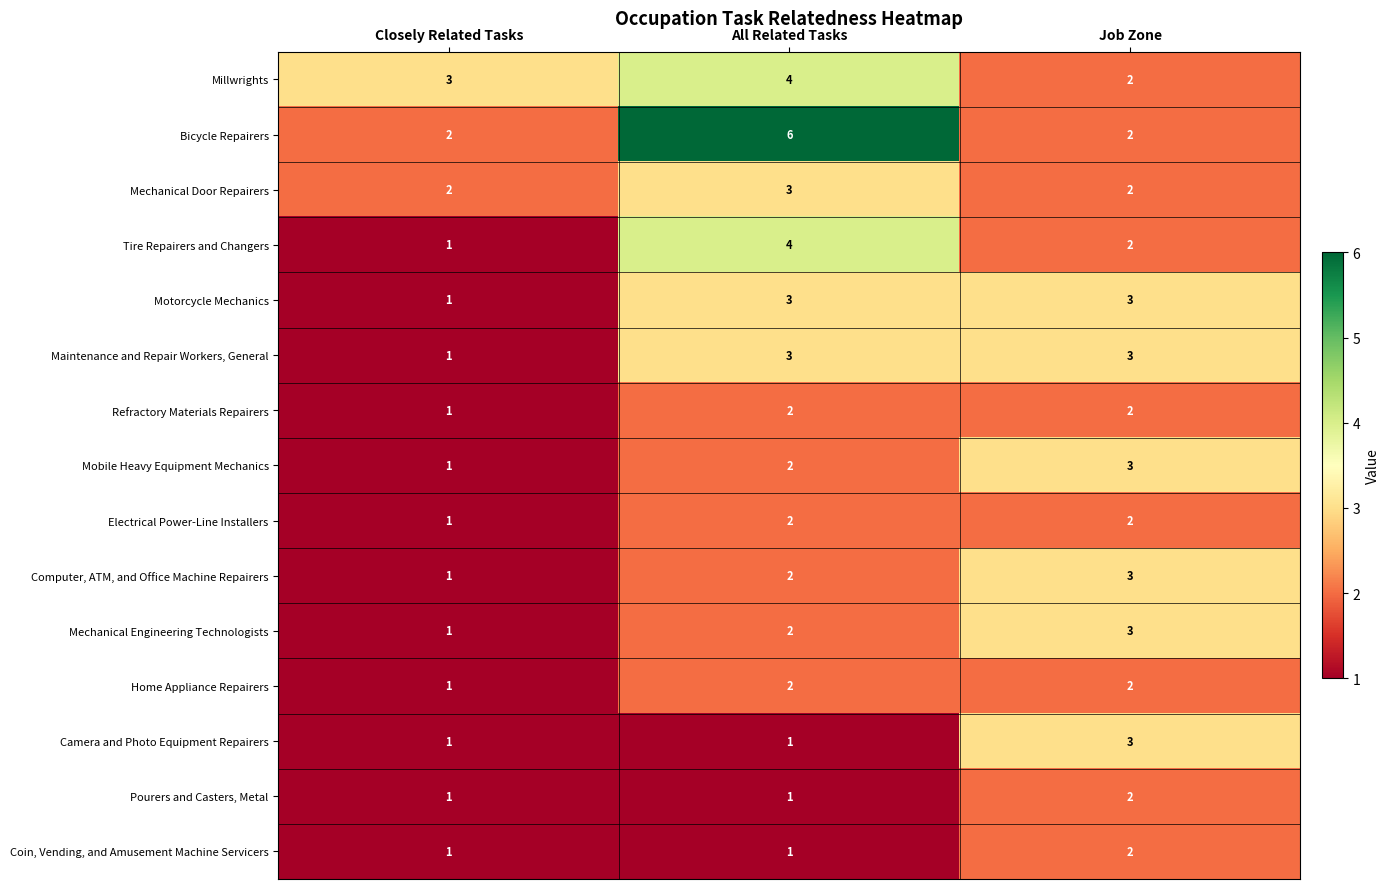

What is the total value across all series at Closely Related Tasks?

19